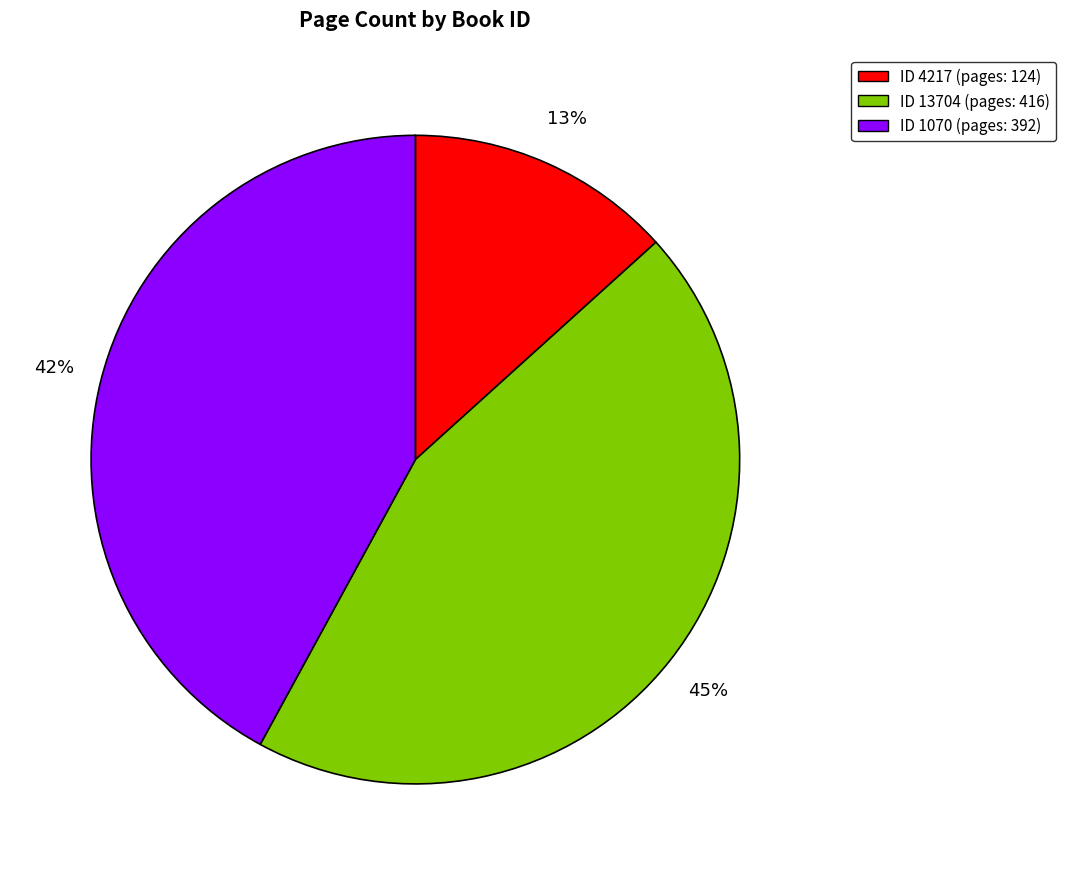

Which slice is the largest?

ID 13704 (pages: 416)